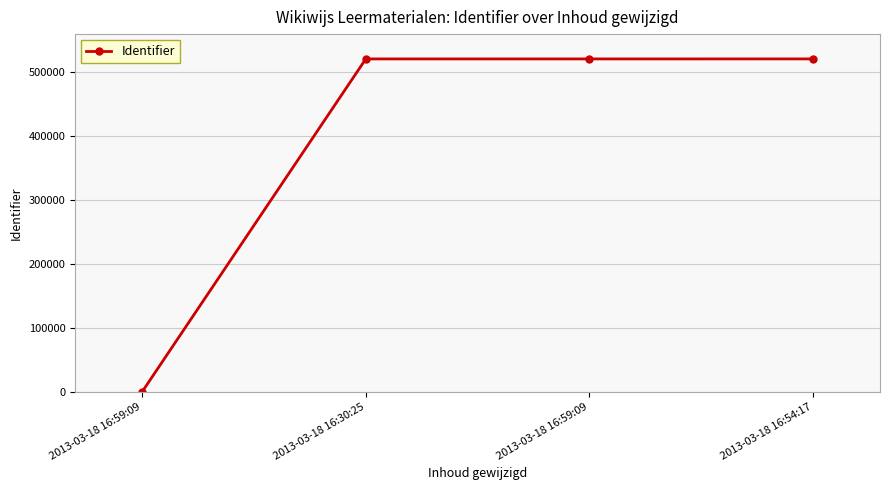

Is this an area chart (filled region under the line)?

No